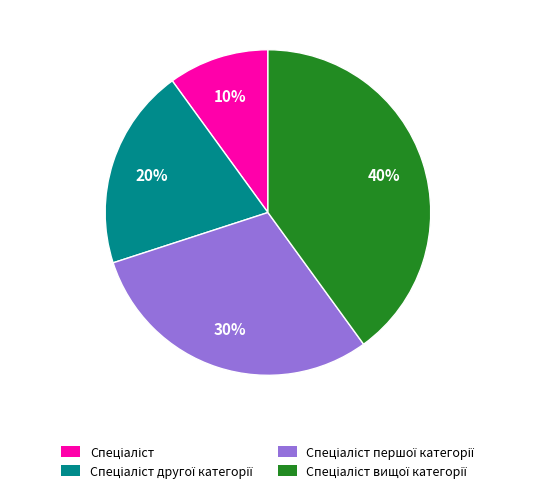

To the nearest percent, what is the difference between the largest and smallest slice percentages?

30%